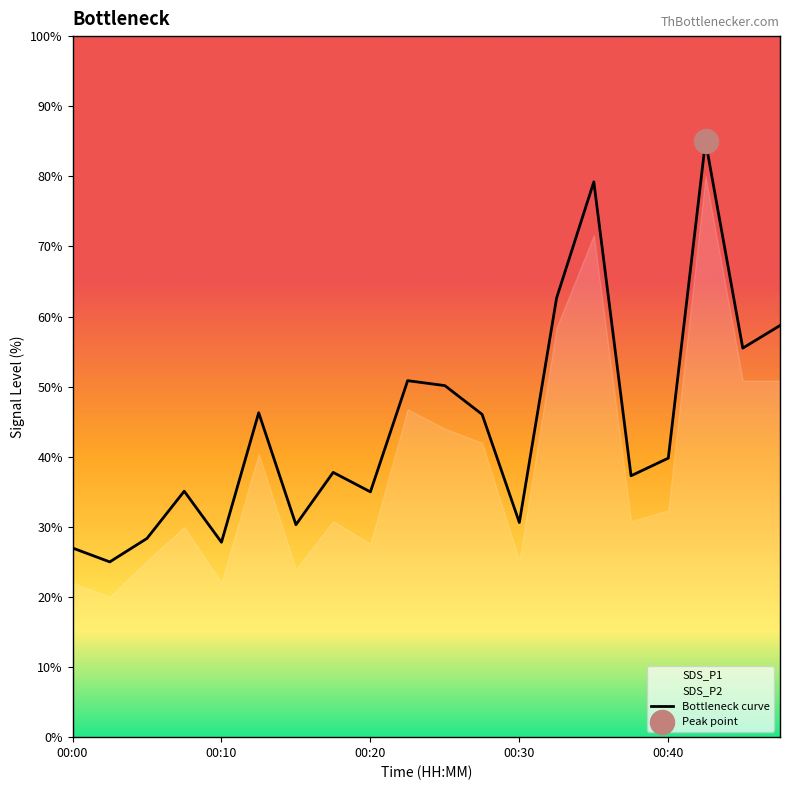

What is the minimum value for Bottleneck curve?

25.0